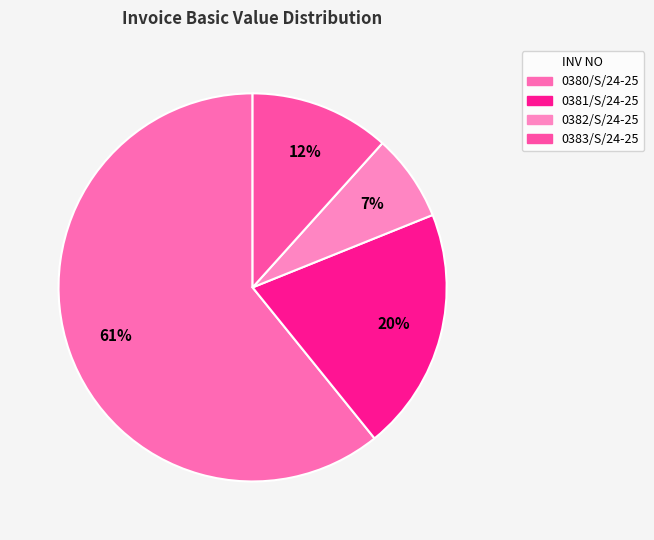

To the nearest percent, what percentage of the pie is 0383/S/24-25?

12%